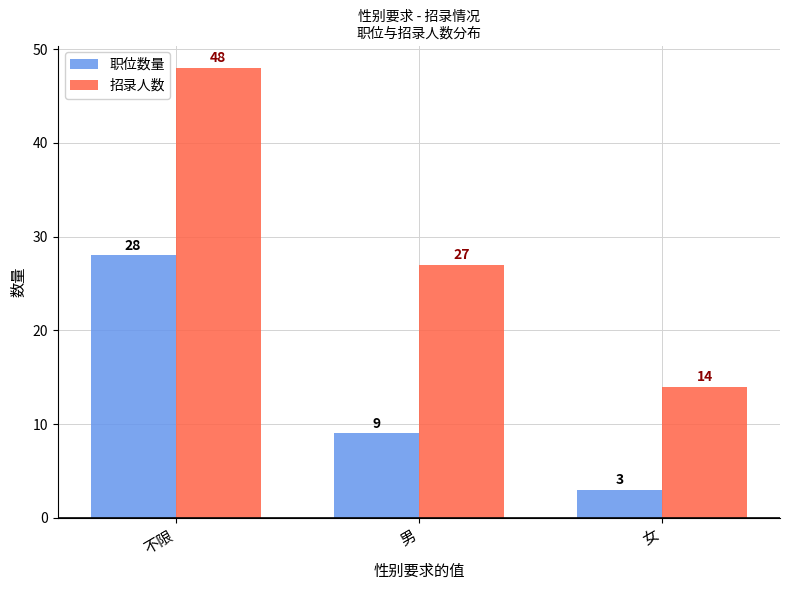

Which series has the largest range (max minus min)?

招录人数